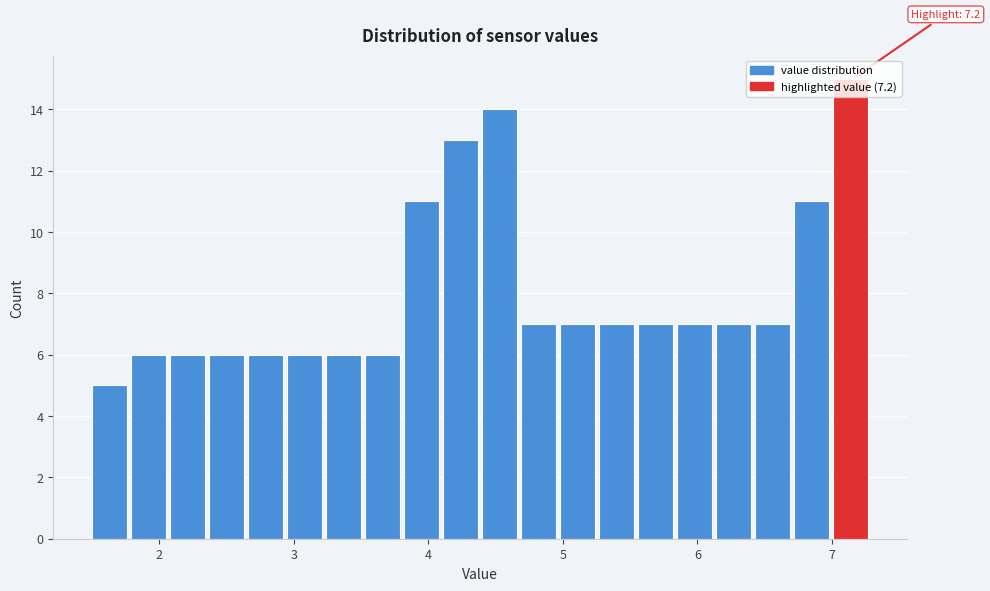

Read against the x-axis, roughly where is the centre of the tallest bar?

7.1